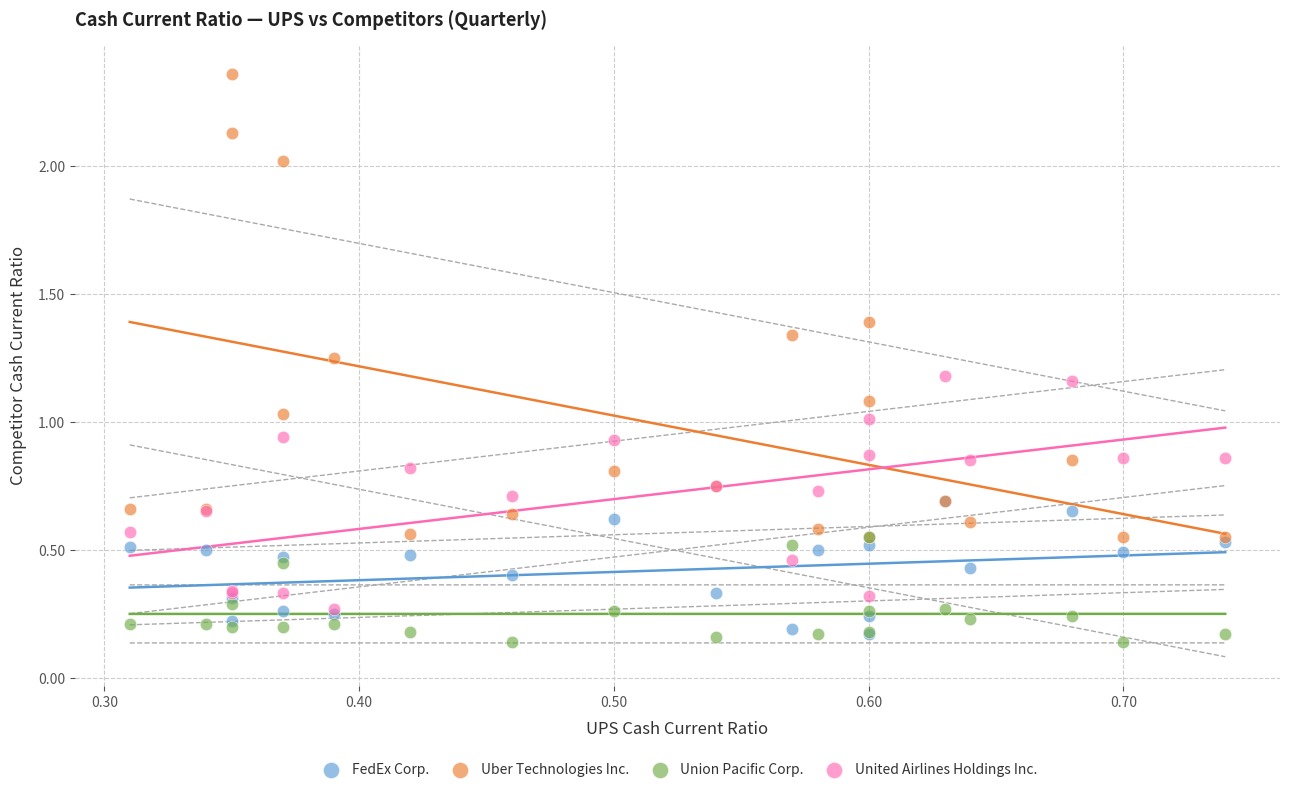

What are all the series names shown in the legend?

FedEx Corp., Uber Technologies Inc., Union Pacific Corp., United Airlines Holdings Inc.